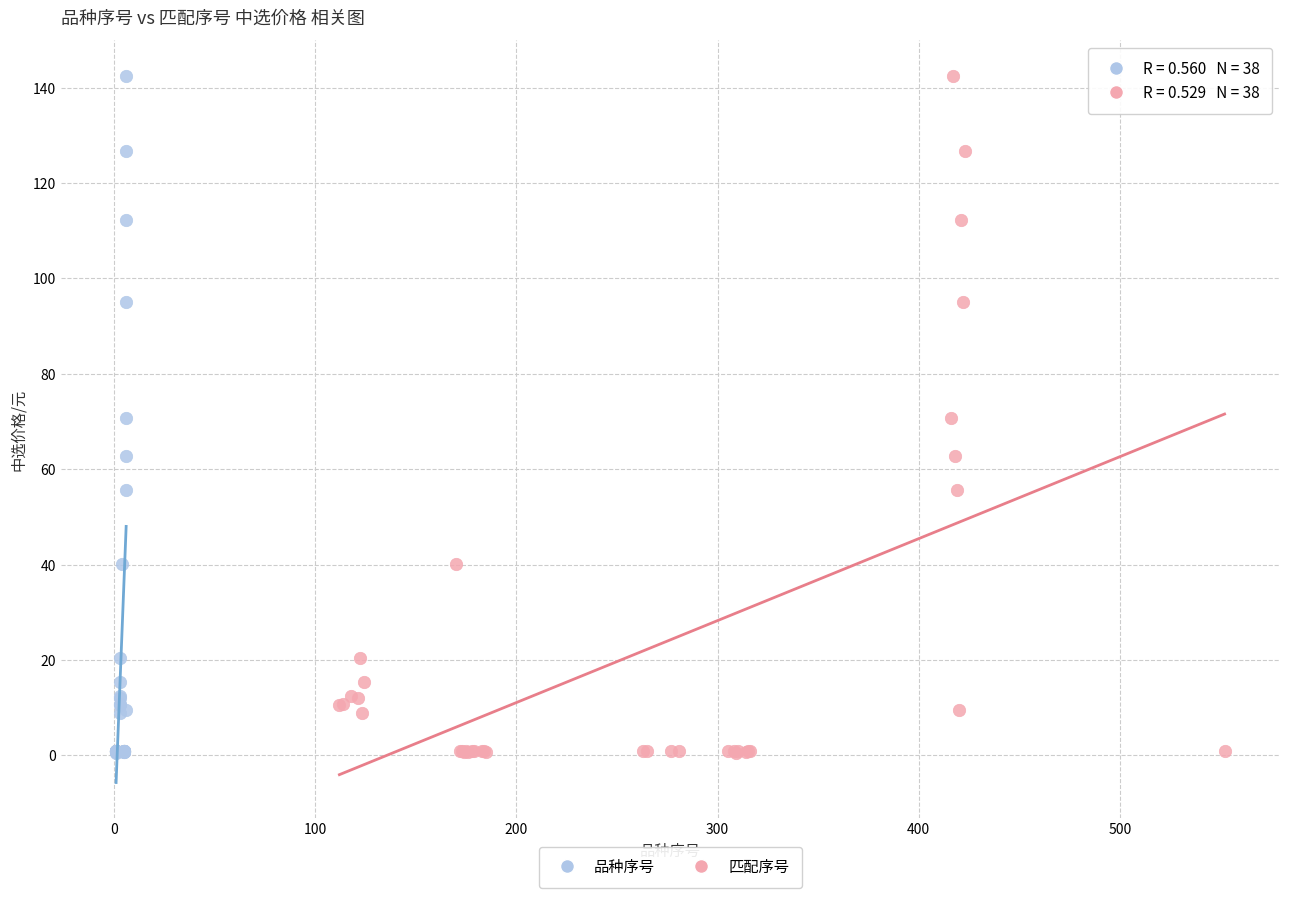

What are all the series names shown in the legend?

品种序号, 匹配序号